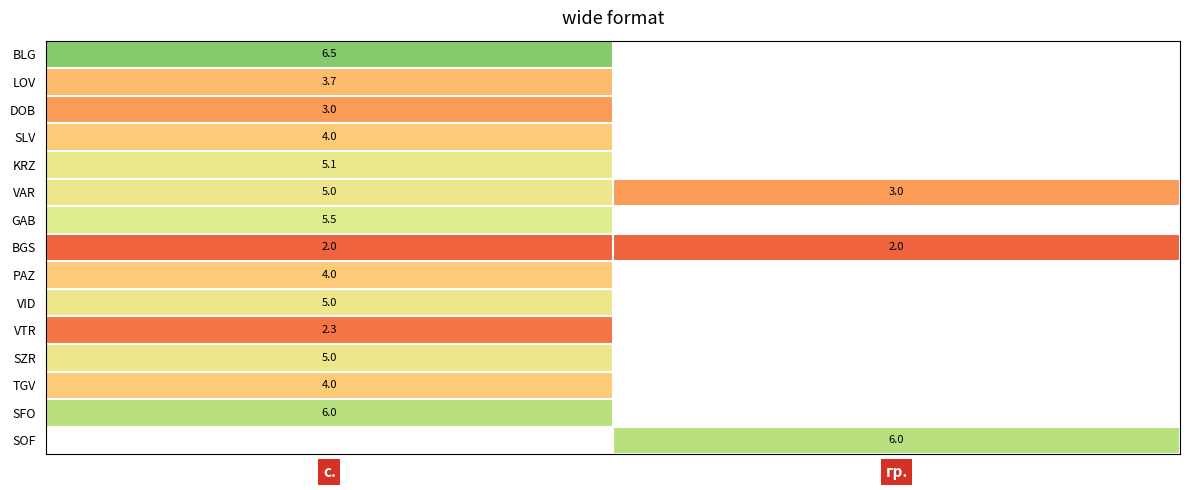

What is the minimum value shown in the chart?

2.0